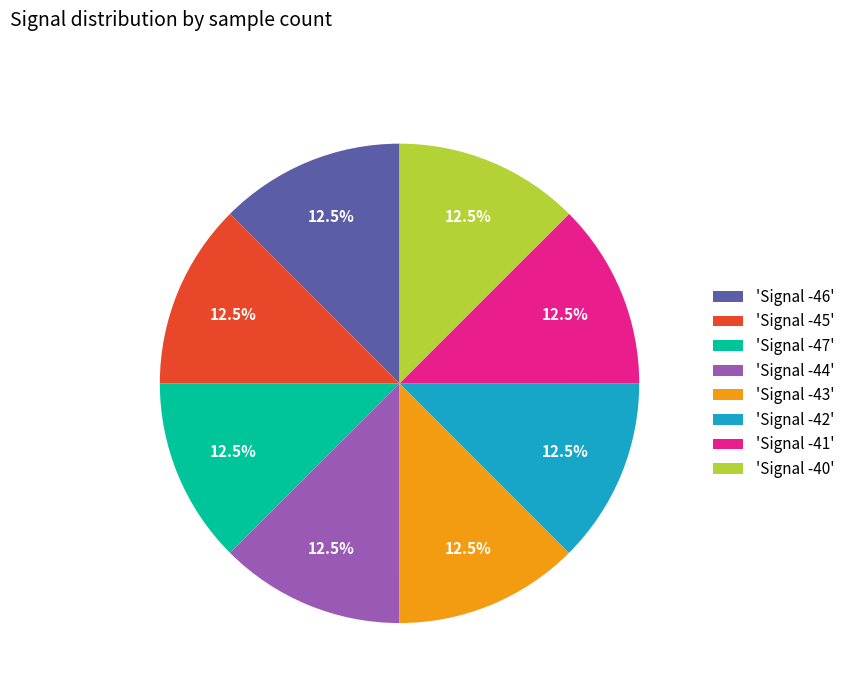

Approximately how many times larger is the value at 'Signal -43' compared to 'Signal -40'?

1.0